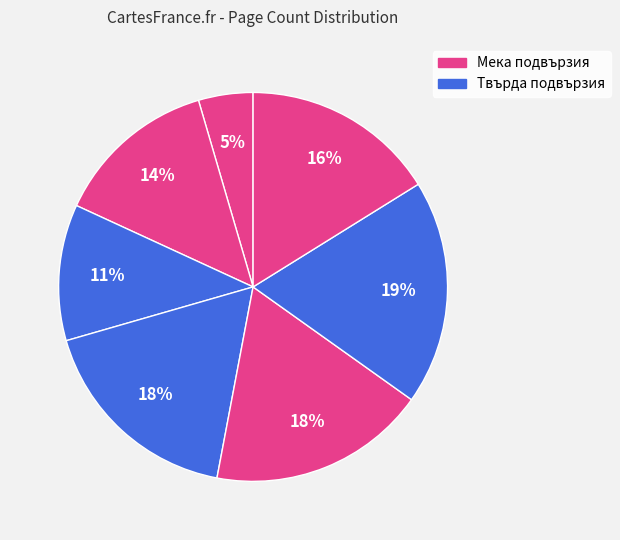

Count the number of slices in the pie.

7